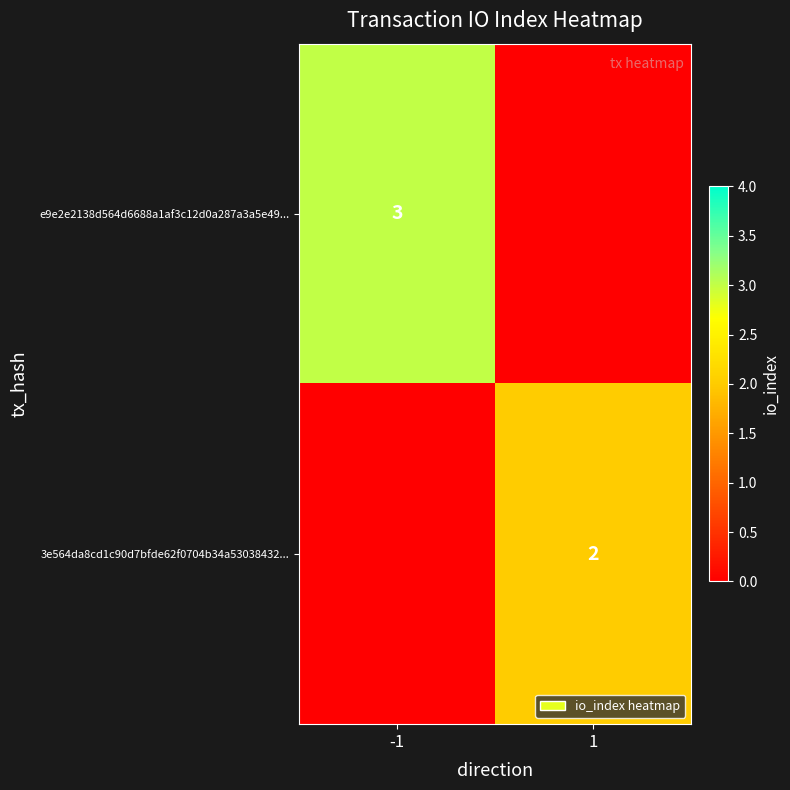

The e9e2e2138d564d6688a1af3c12d0a287a3a5e49... series shows 4 at -1. True or false?

False